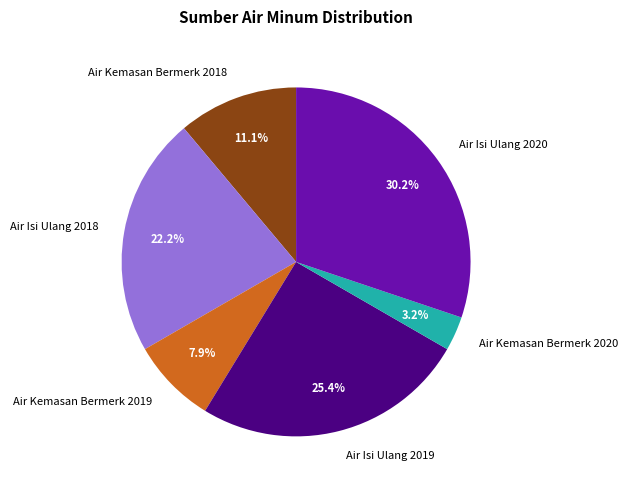

The Air Kemasan Bermerk 2020 slice represents 3% of the pie. True or false?

True